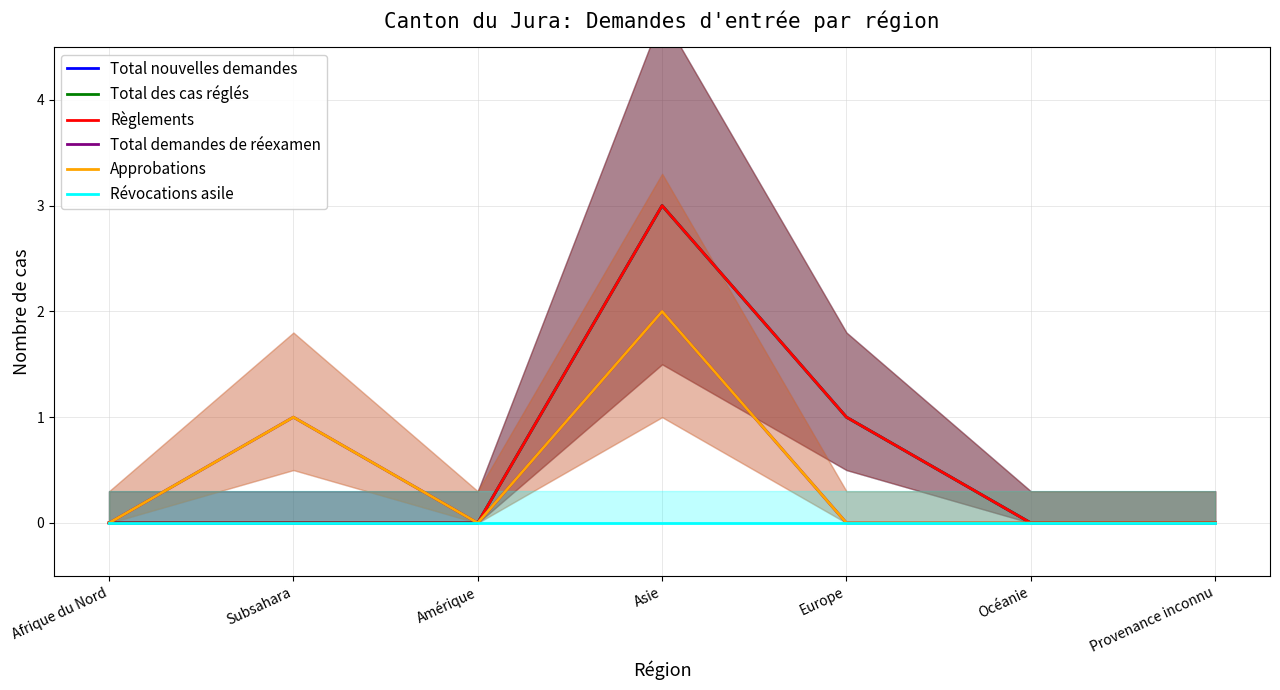

What is the greatest value displayed?

3